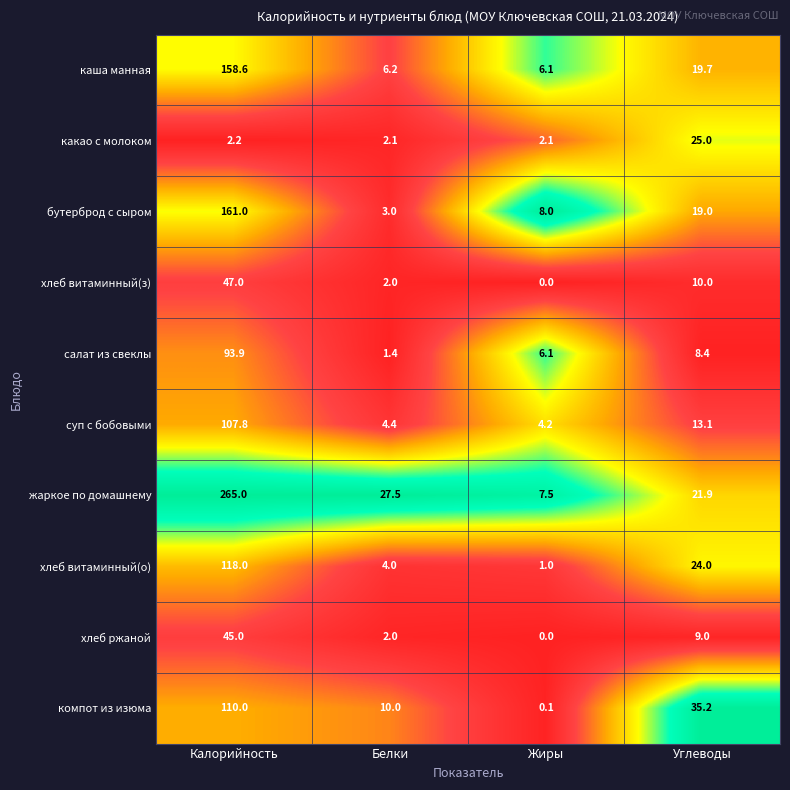

What is the sum of all хлеб ржаной values?

56.0